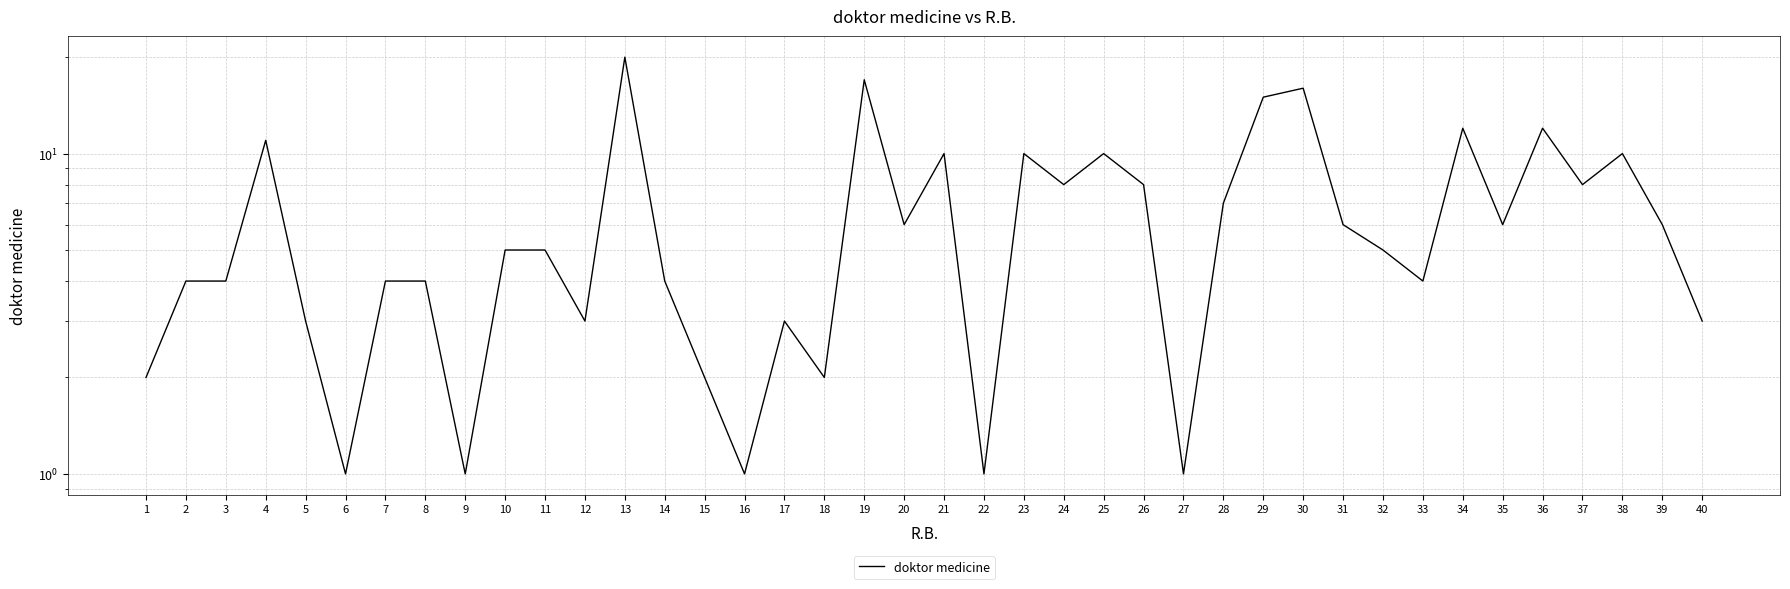

How many points are lower than both their immediate neighbors (excluding endpoints)?

12